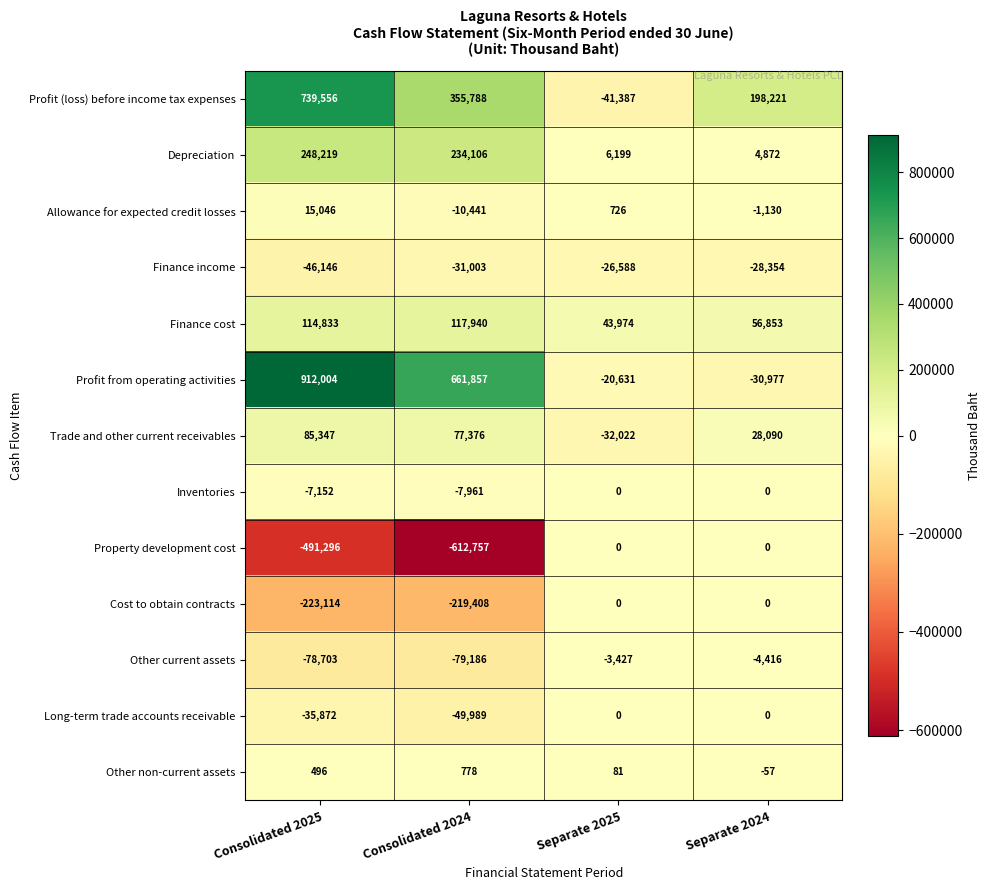

Rank the categories by Allowance for expected credit losses value from lowest to highest.

Consolidated 2024, Separate 2024, Separate 2025, Consolidated 2025